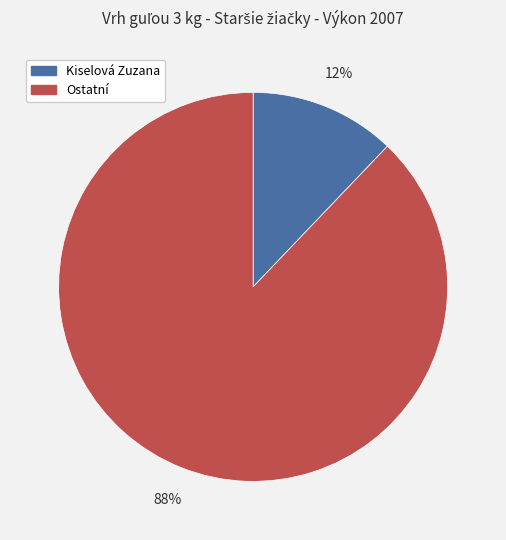

To the nearest percent, what is the difference between the largest and smallest slice percentages?

76%